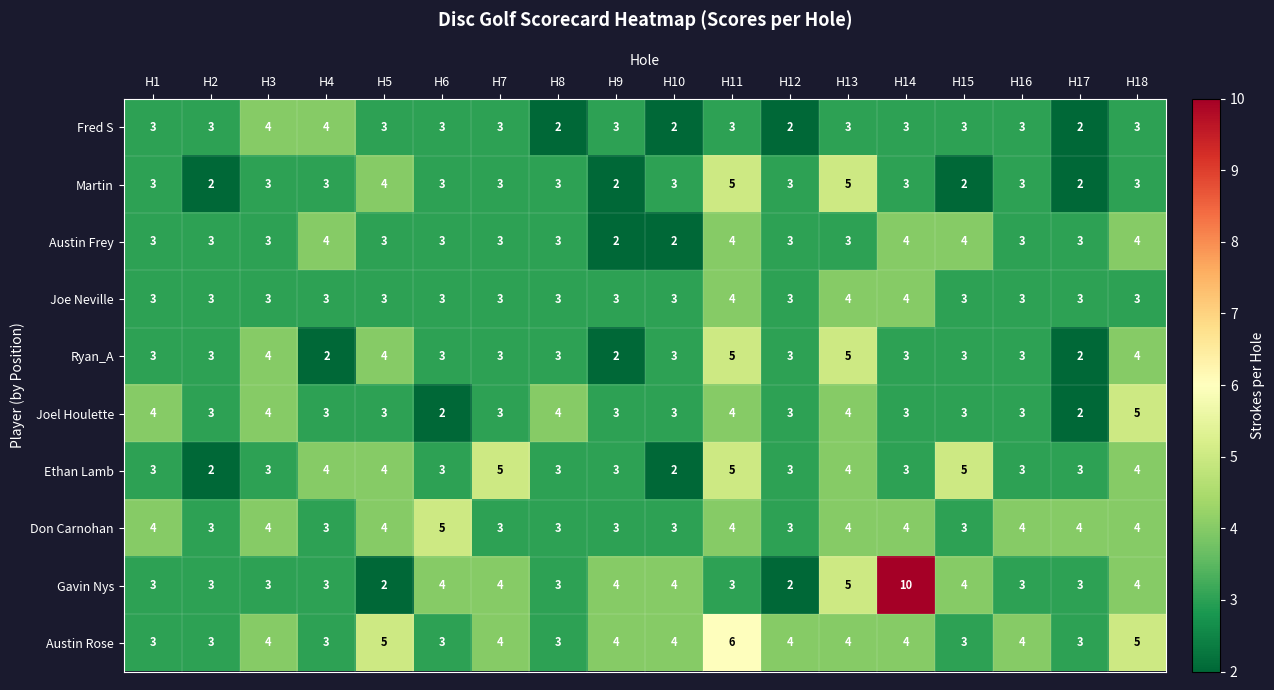

What is the total value across all series at H14?

41